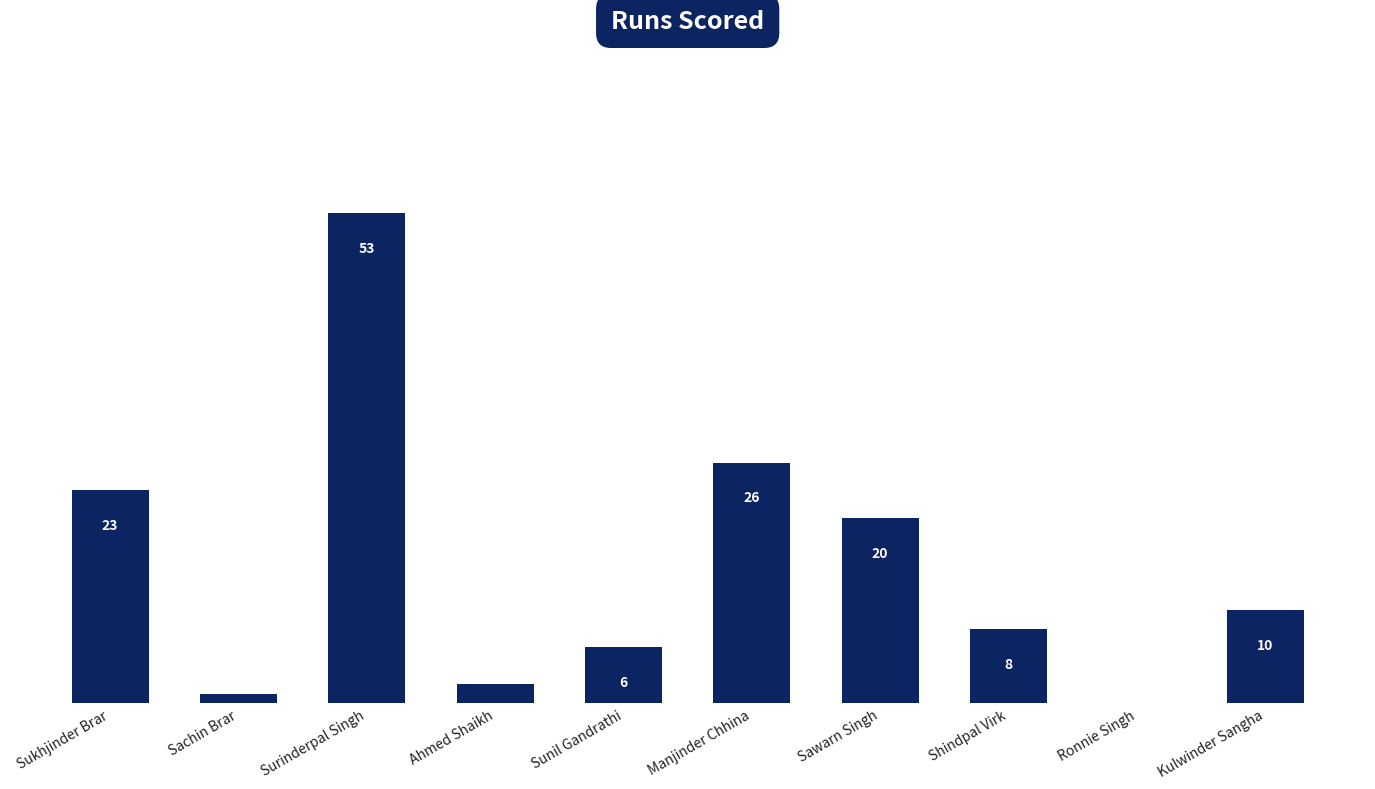

Where does the data first go above 10?

Sukhjinder Brar